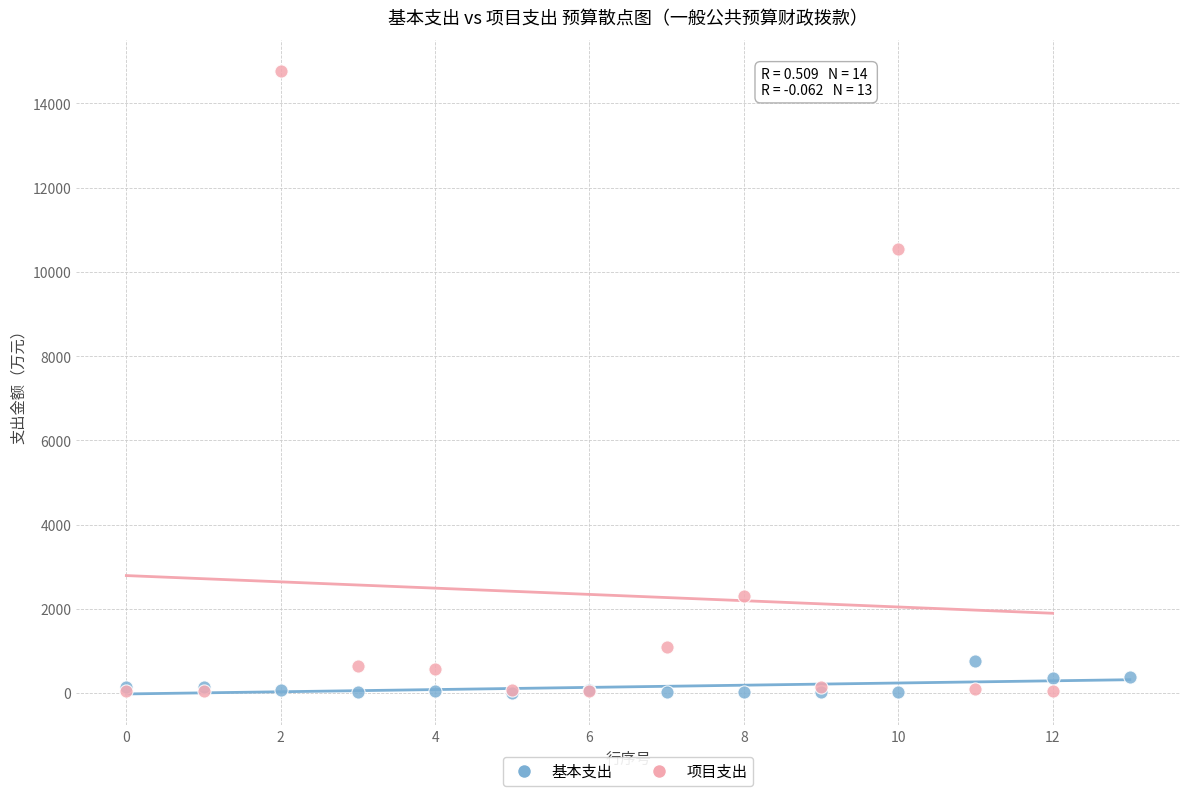

What are all the series names shown in the legend?

基本支出, 项目支出